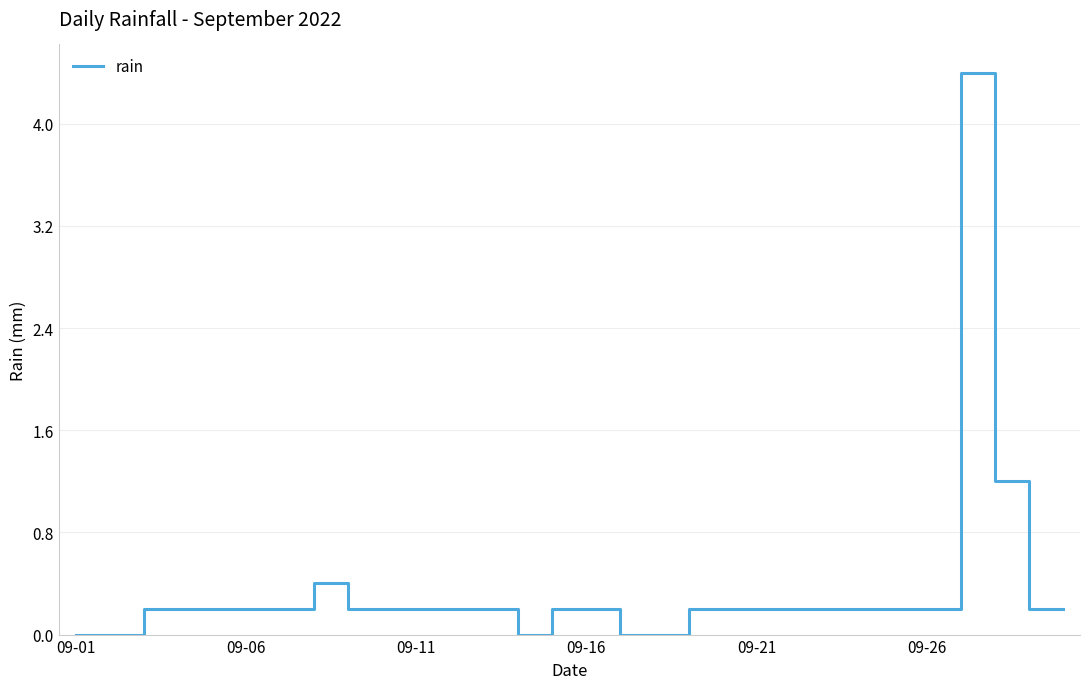

What is the difference between the maximum and minimum values?

4.4